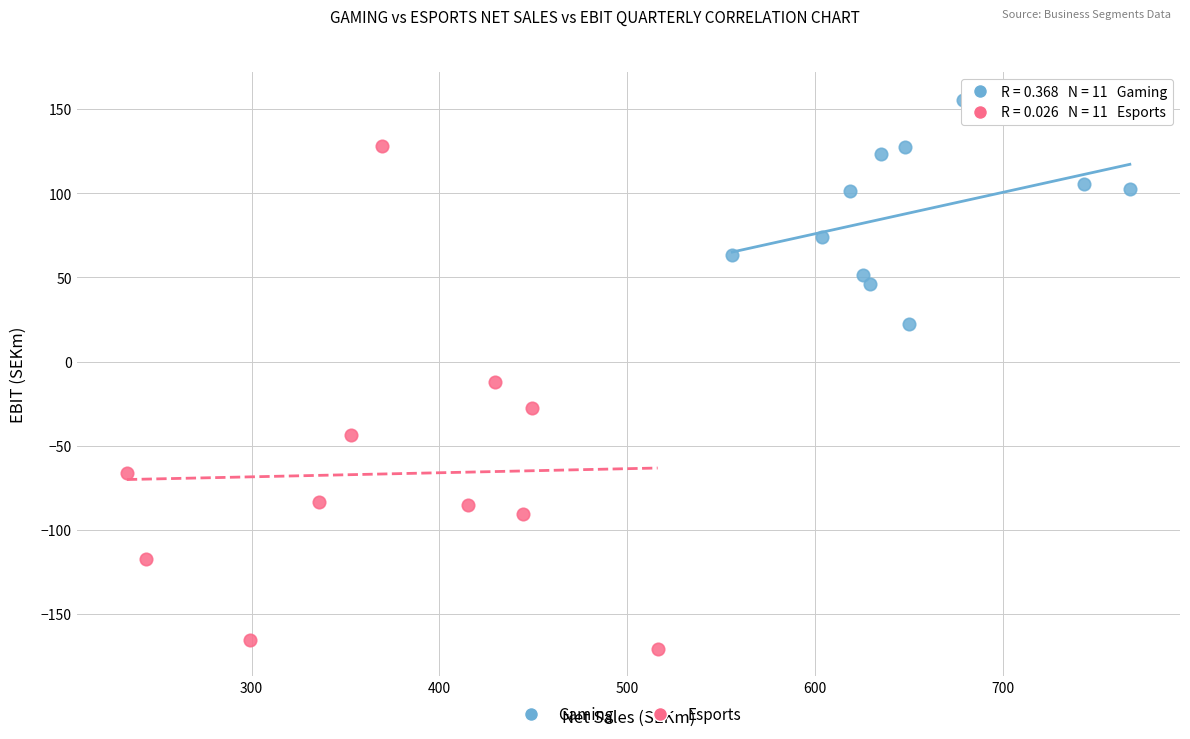

Which series reaches the maximum Y coordinate?

Gaming